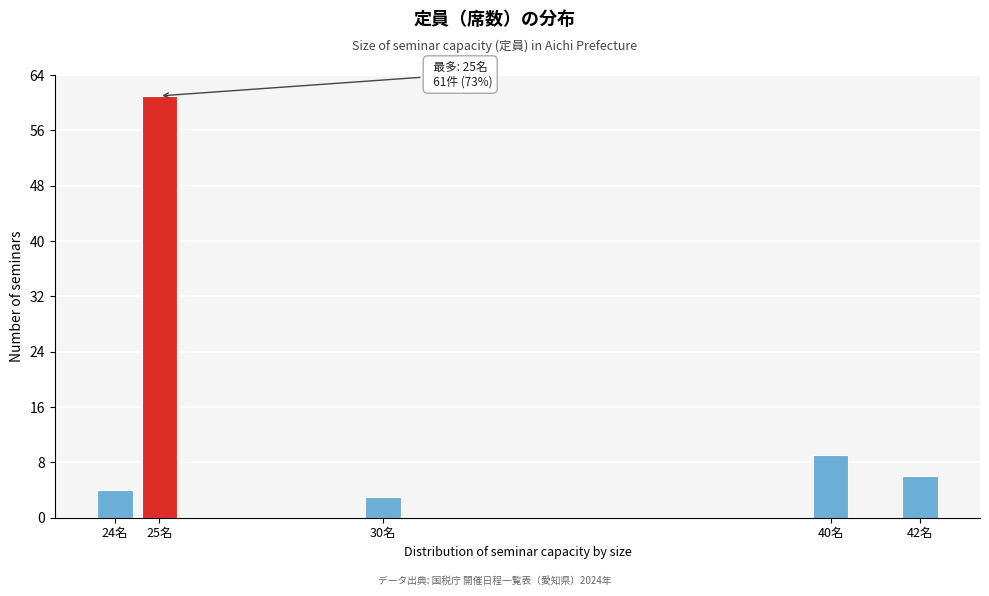

Reading left to right, list all the values displayed in this chart.

4	61	3	9	6